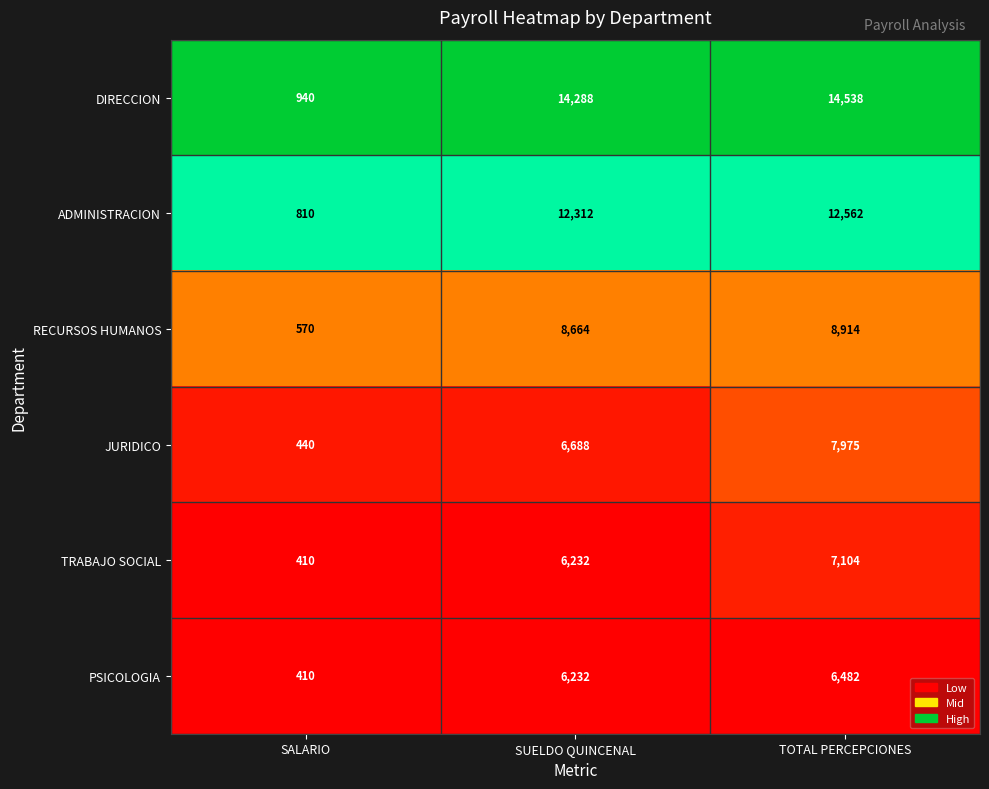

What is the difference between the TRABAJO SOCIAL values at SALARIO and SUELDO QUINCENAL?

5822